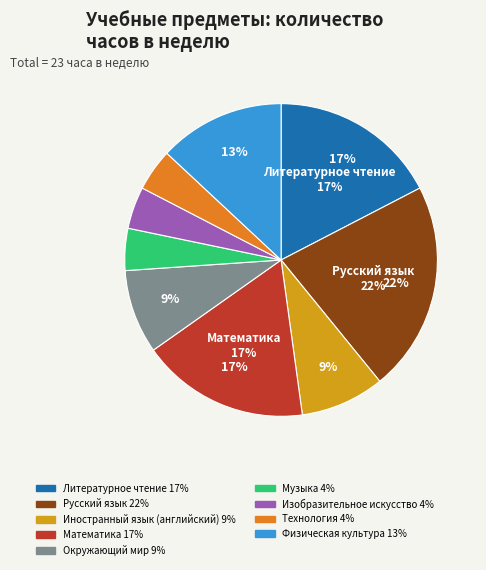

How many slices are in this pie chart?

9